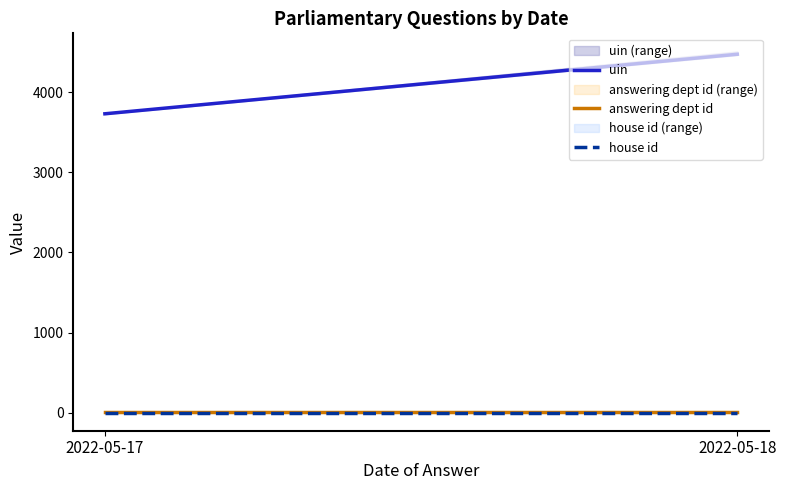

How many lines are shown in the chart?

3